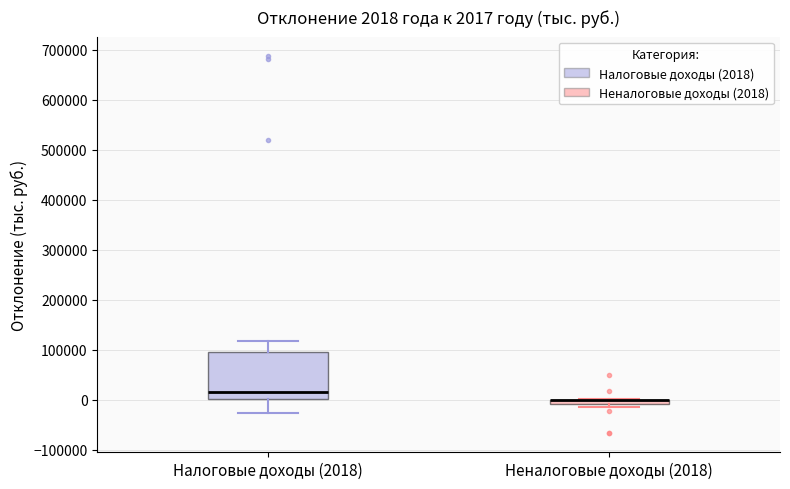

Comparing the boxes themselves (not the whiskers), which one is the tallest?

Налоговые доходы (2018)